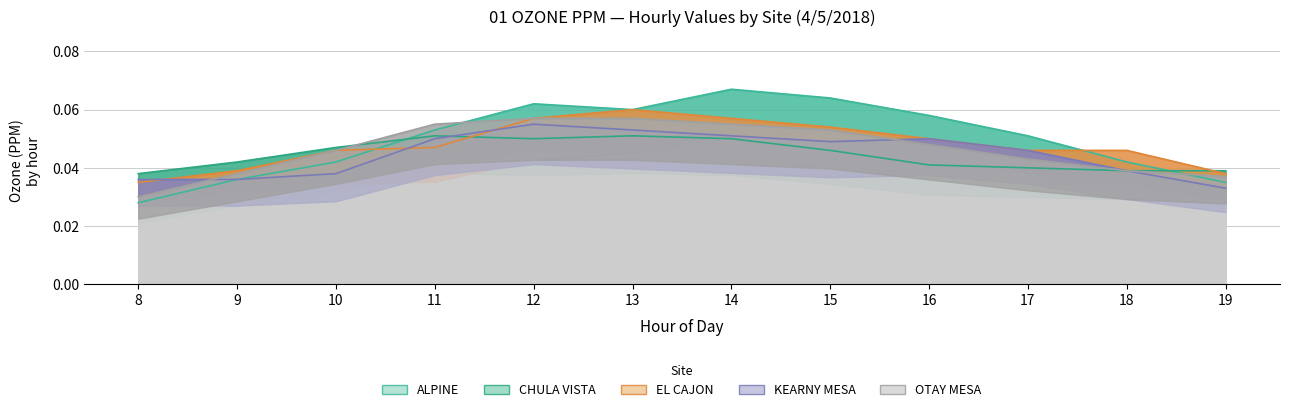

How many times do KEARNY MESA and EL CAJON cross each other?

3